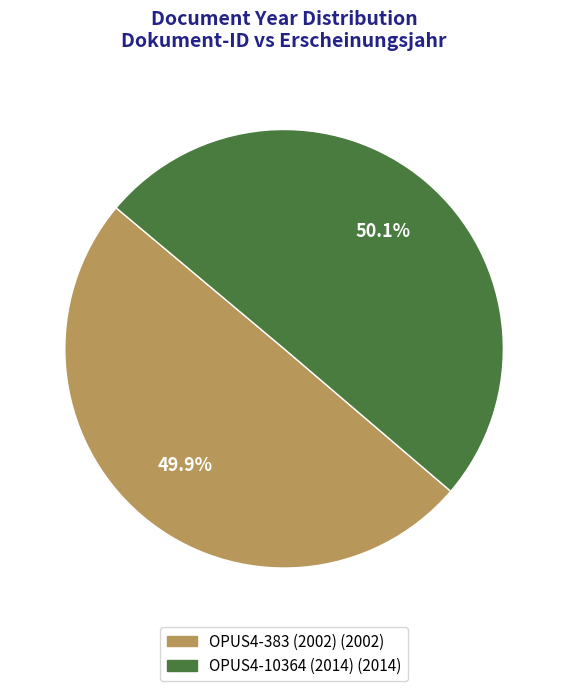

To the nearest percent, what is the combined percentage of OPUS4-383 (2002) and OPUS4-10364 (2014)?

100%